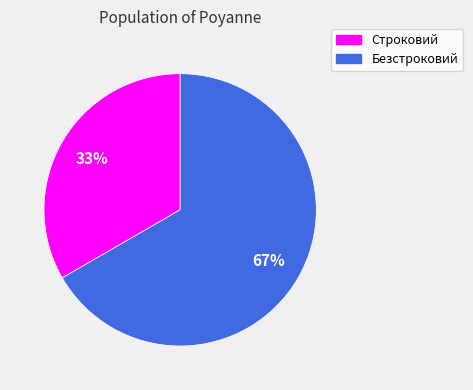

Which category has the biggest portion of the pie?

Безстроковий